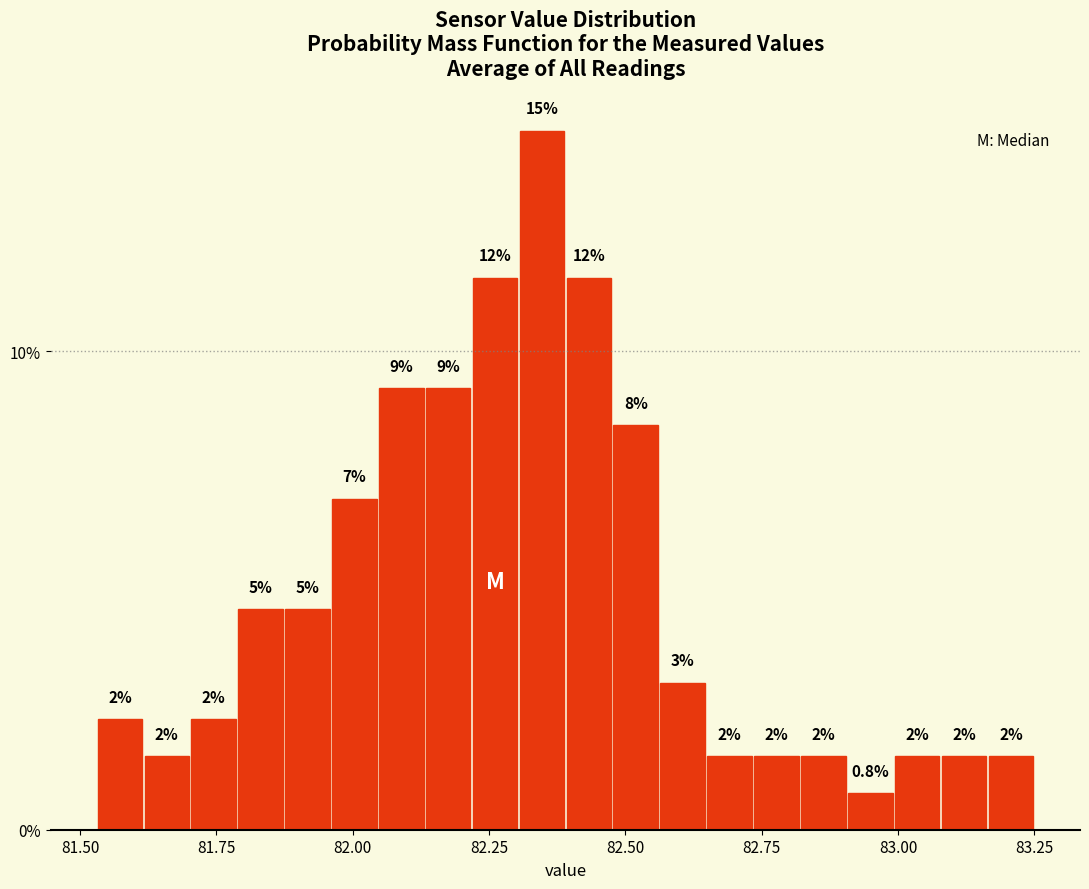

Around what value on the x-axis is the tallest bar? Give the approximate position of its centre, as read against the axis.

82.35